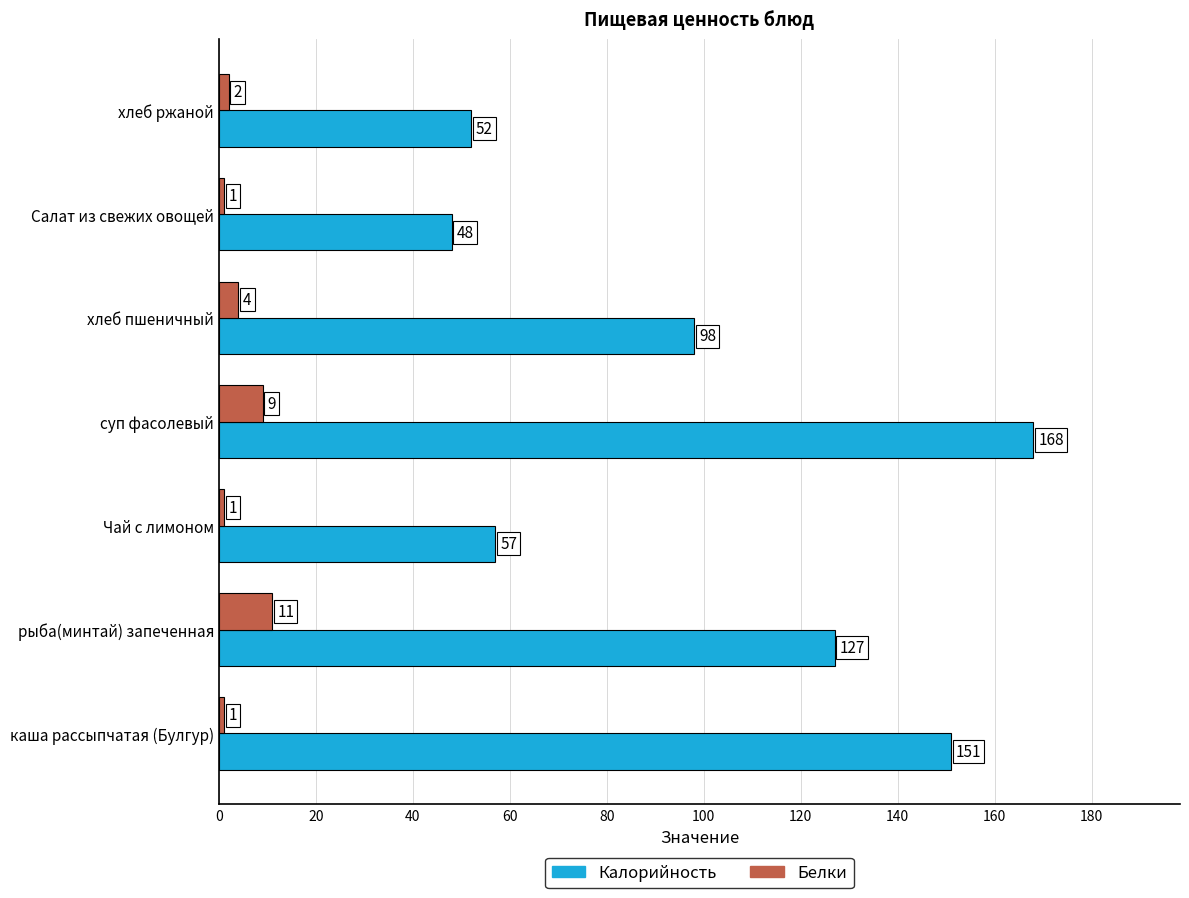

What is the difference between the maximum and minimum values in the Калорийность series?

120